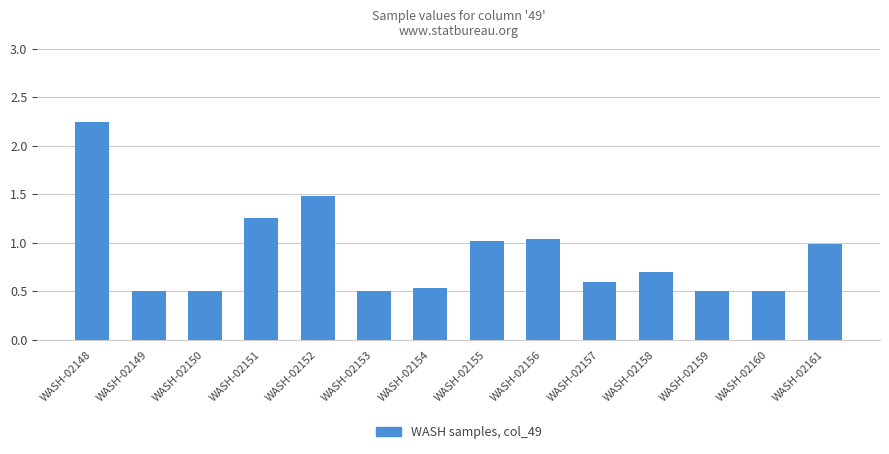

What is the change in value from WASH-02149 to WASH-02155?

+0.5